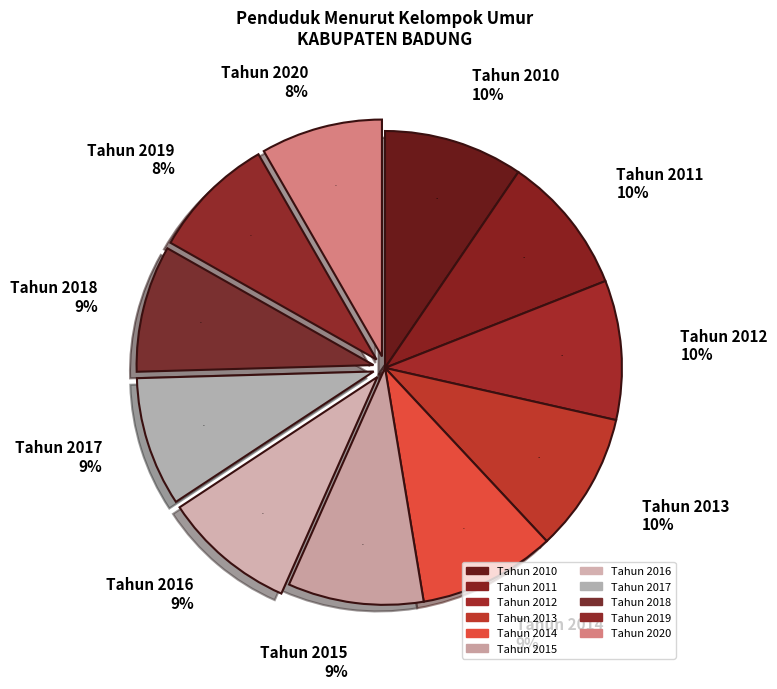

Which slice is the largest?

Tahun 2010